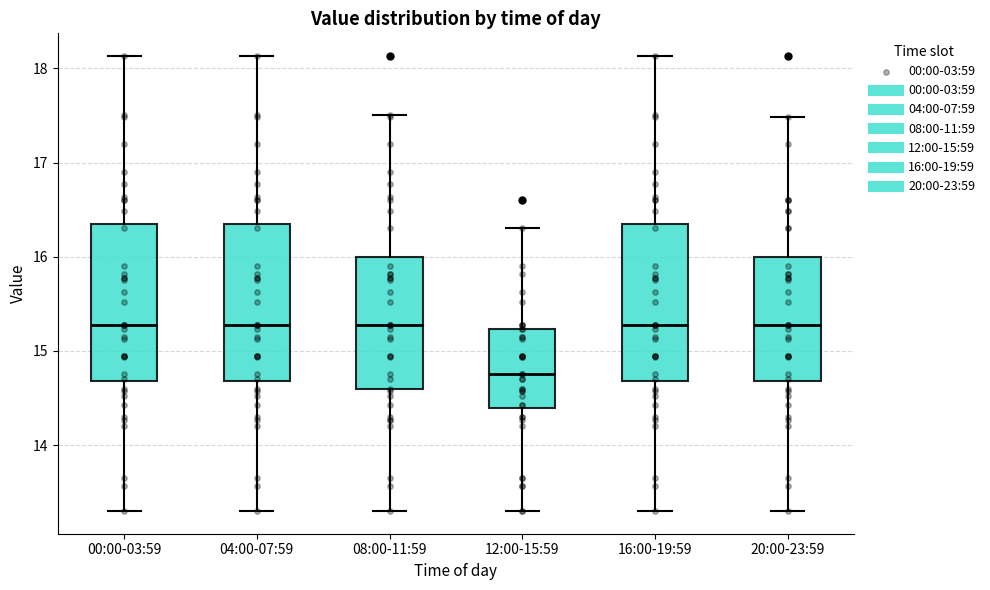

Where is the upper edge of the box for 12:00-15:59 on the y-axis? The values are not printed on the chart, so give them approximately, as read against the axis.

15.2